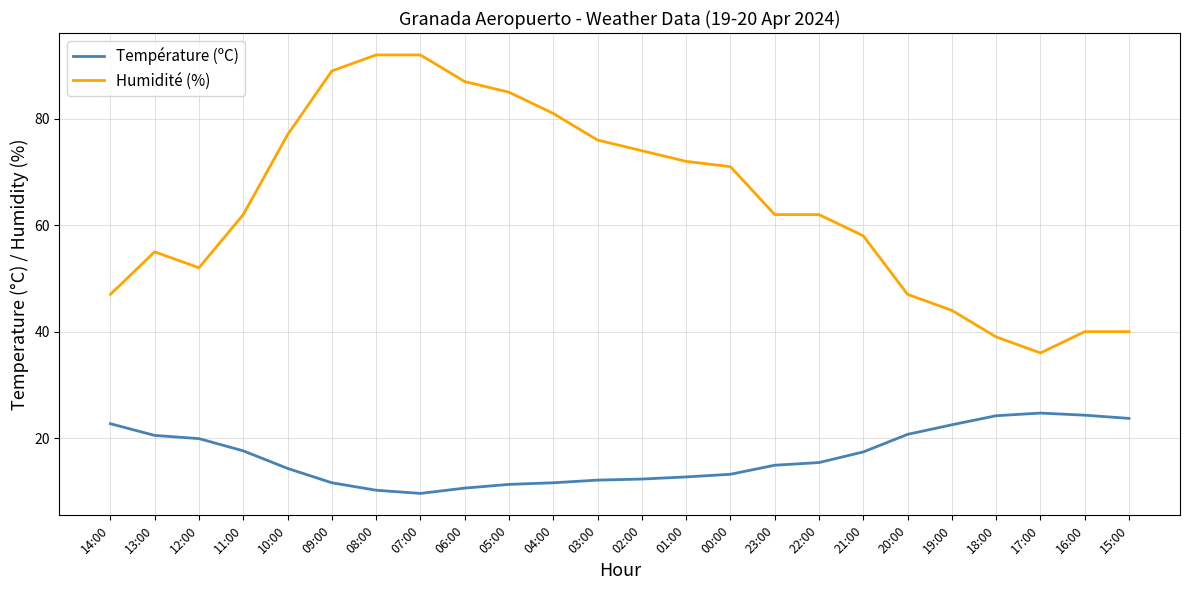

What is the total value across all series at 11:00?

79.6